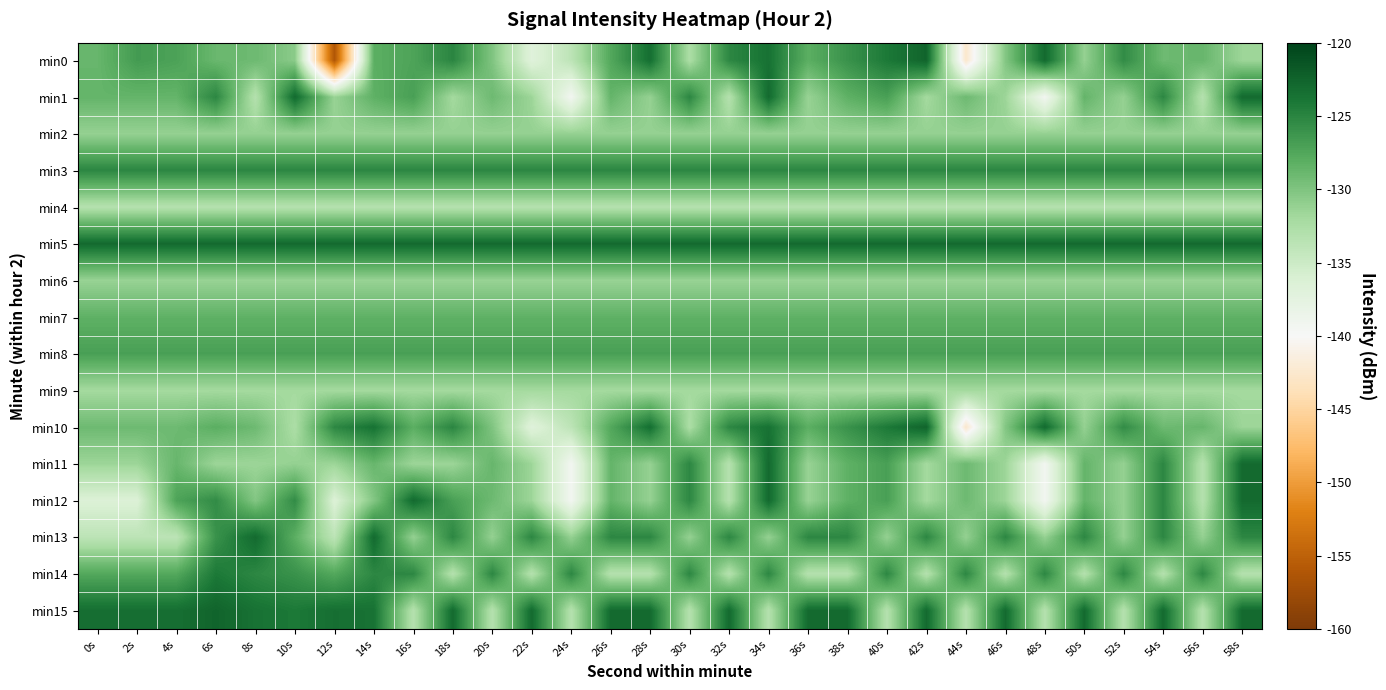

Which series has the largest total across all categories?

min5